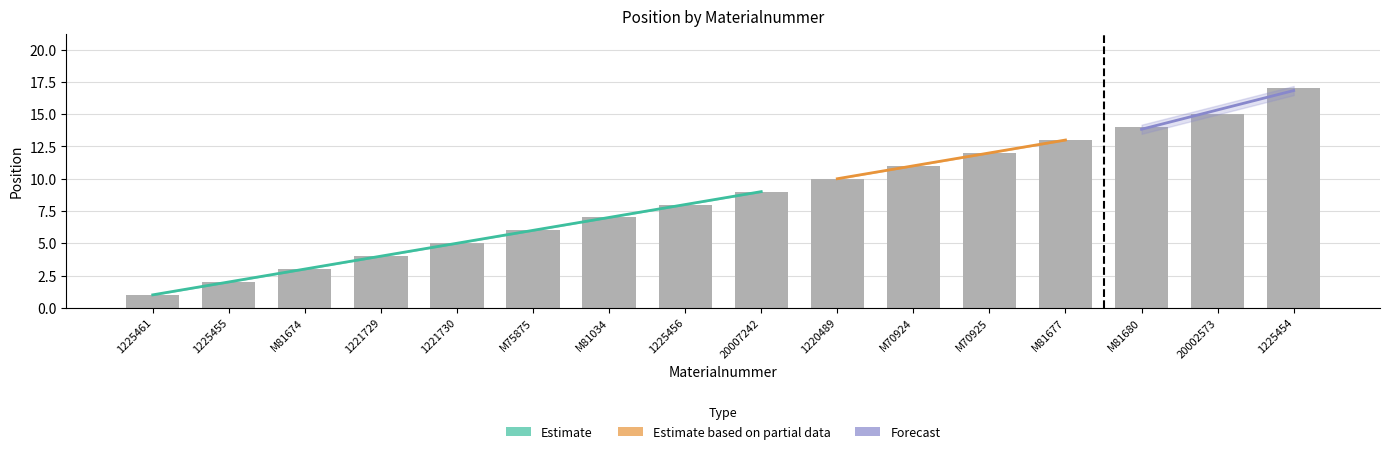

Which has a higher value, 20007242 or M81680?

M81680